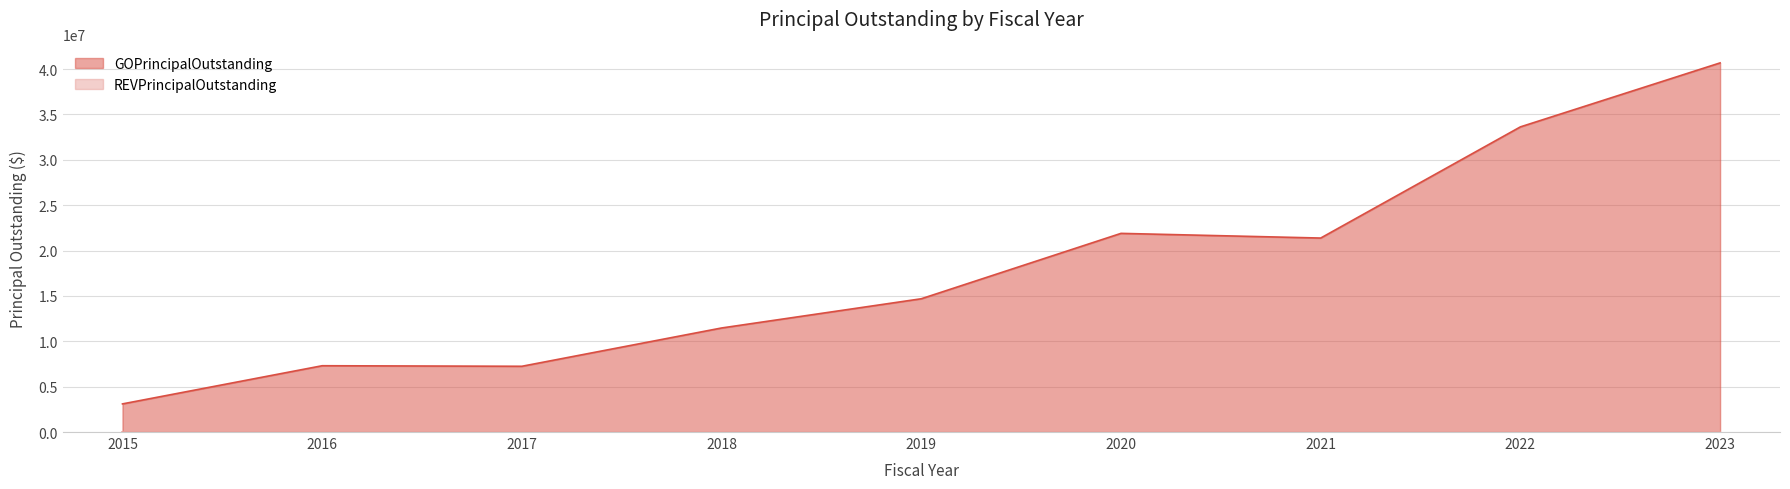

What is the difference between the maximum and minimum values?

37575000